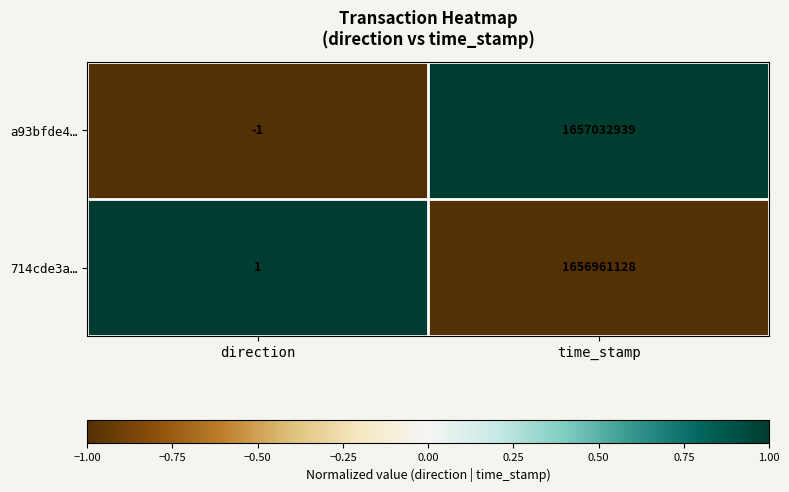

What is the spread (max minus min) of values at time_stamp?

71811